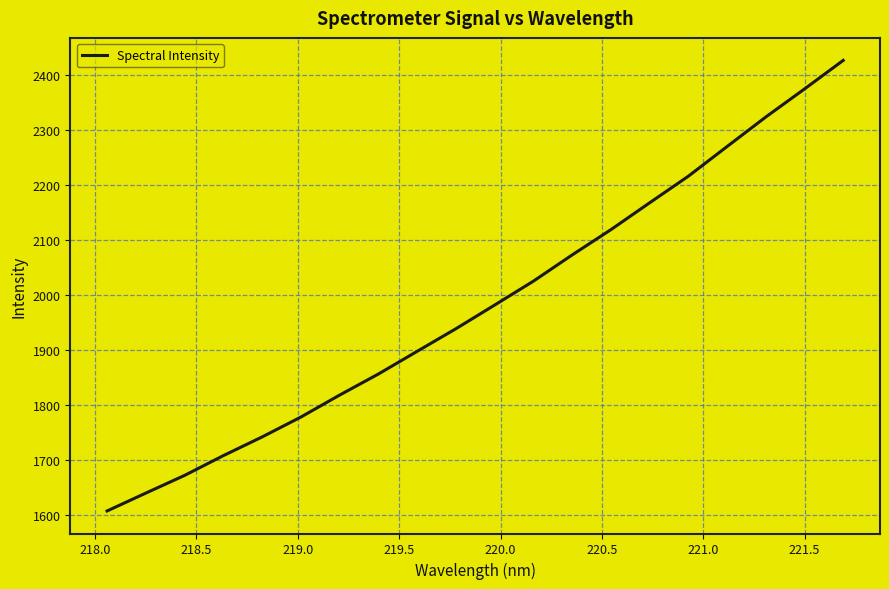

What is the maximum value shown in the chart?

2425.6